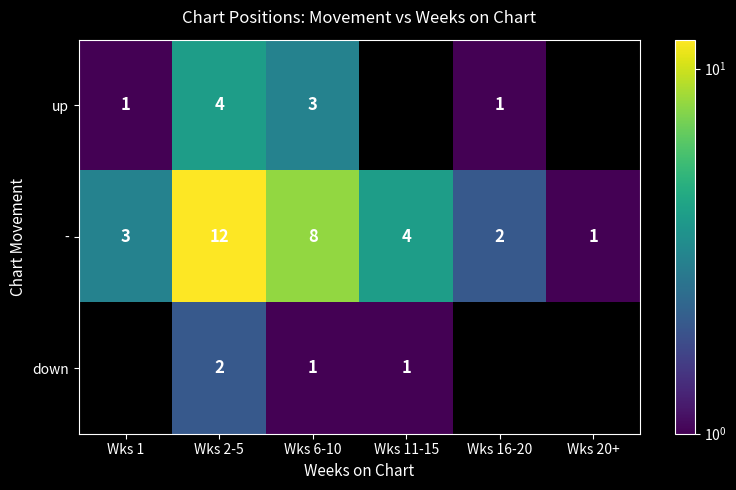

At how many categories does at least one series exceed 7?

2